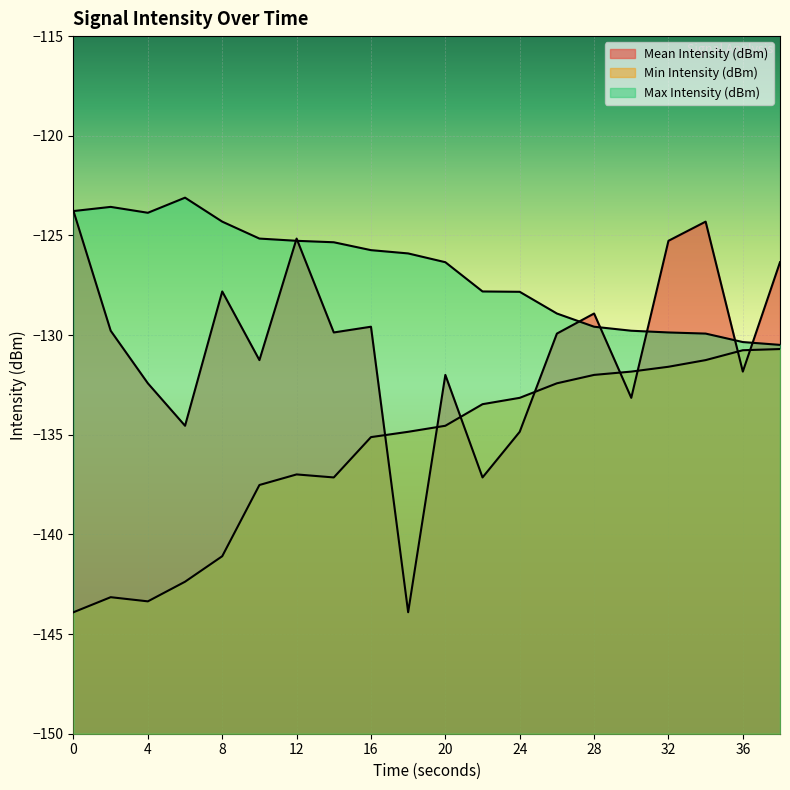

Where is Max Intensity (dBm) nearest to the value -126?

18